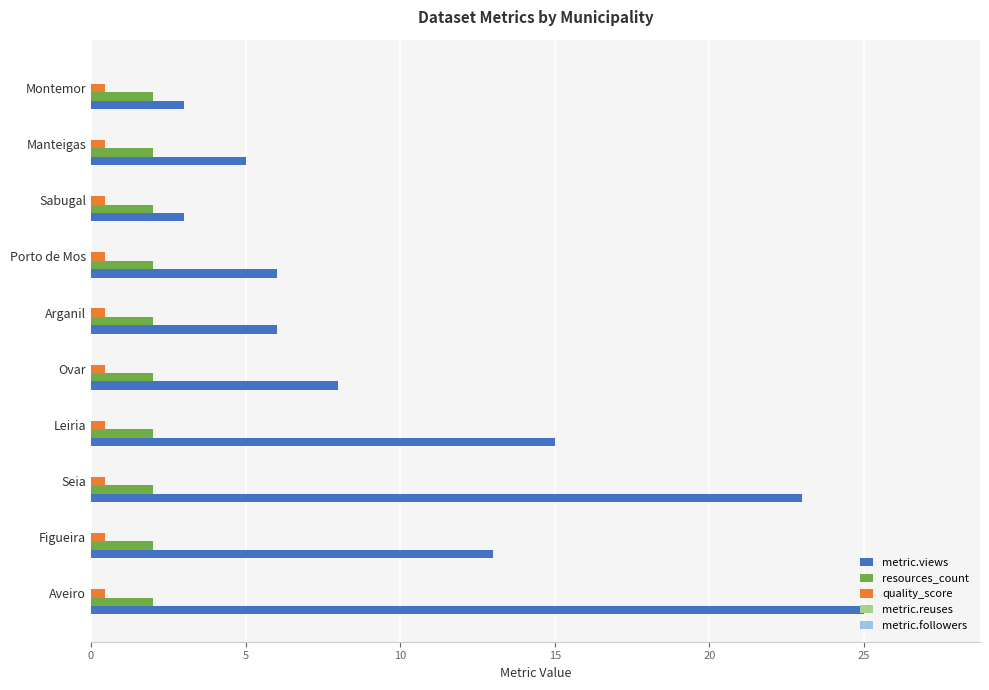

The value of metric.views at Figueira is 6.6. True or false?

False